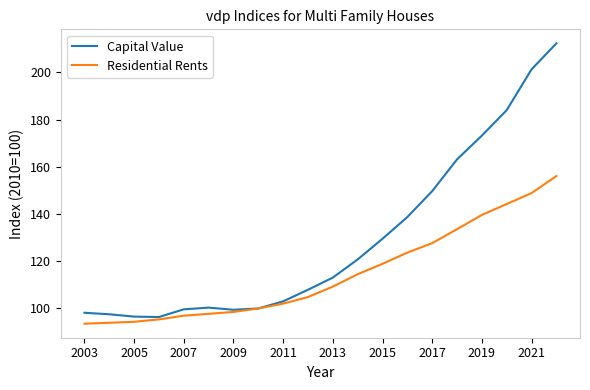

Is this an area chart (filled region under the line)?

No